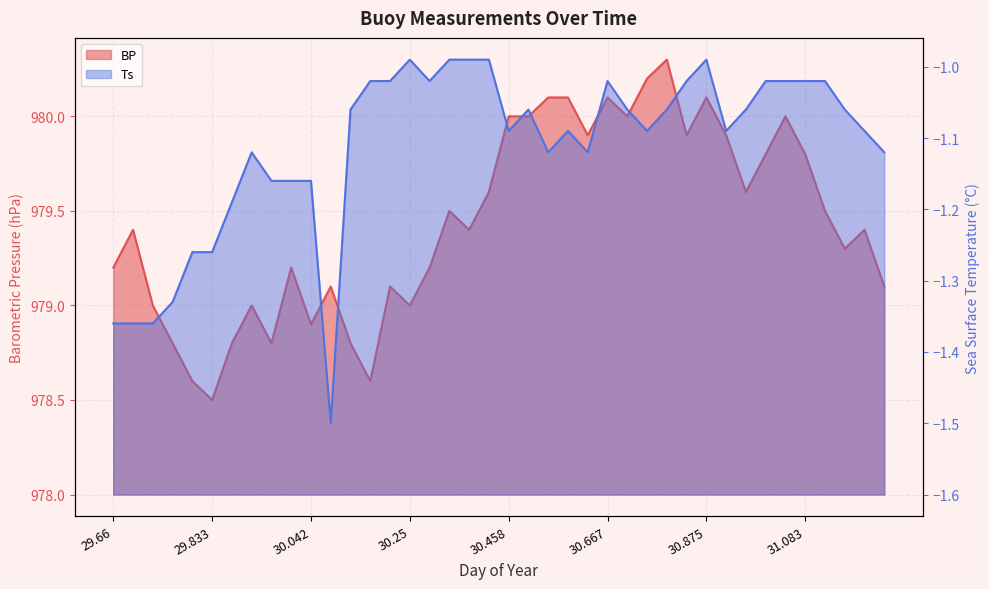

At how many categories does at least one series exceed 255?

40